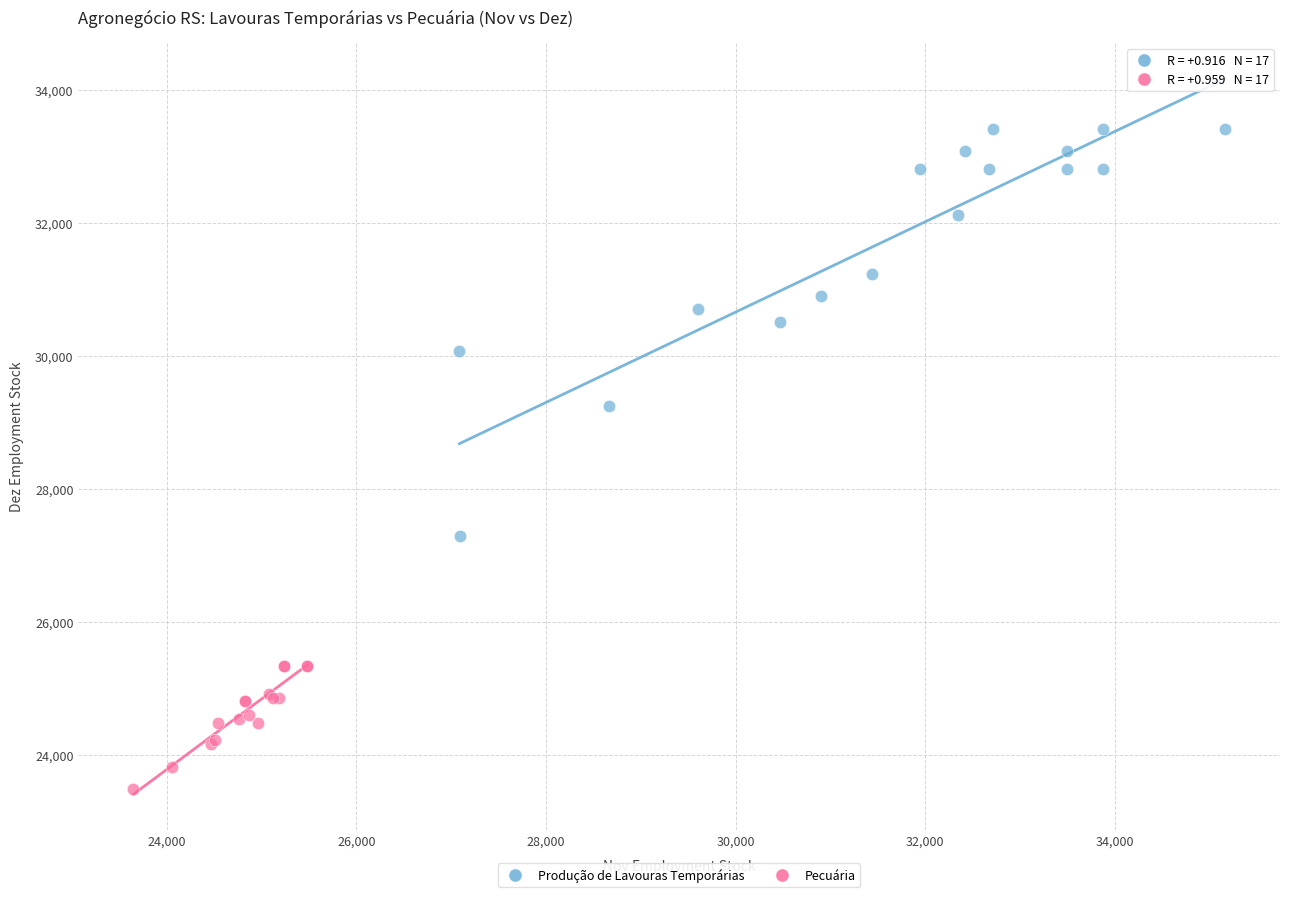

Which series contains the highest Y value?

Produção de Lavouras Temporárias